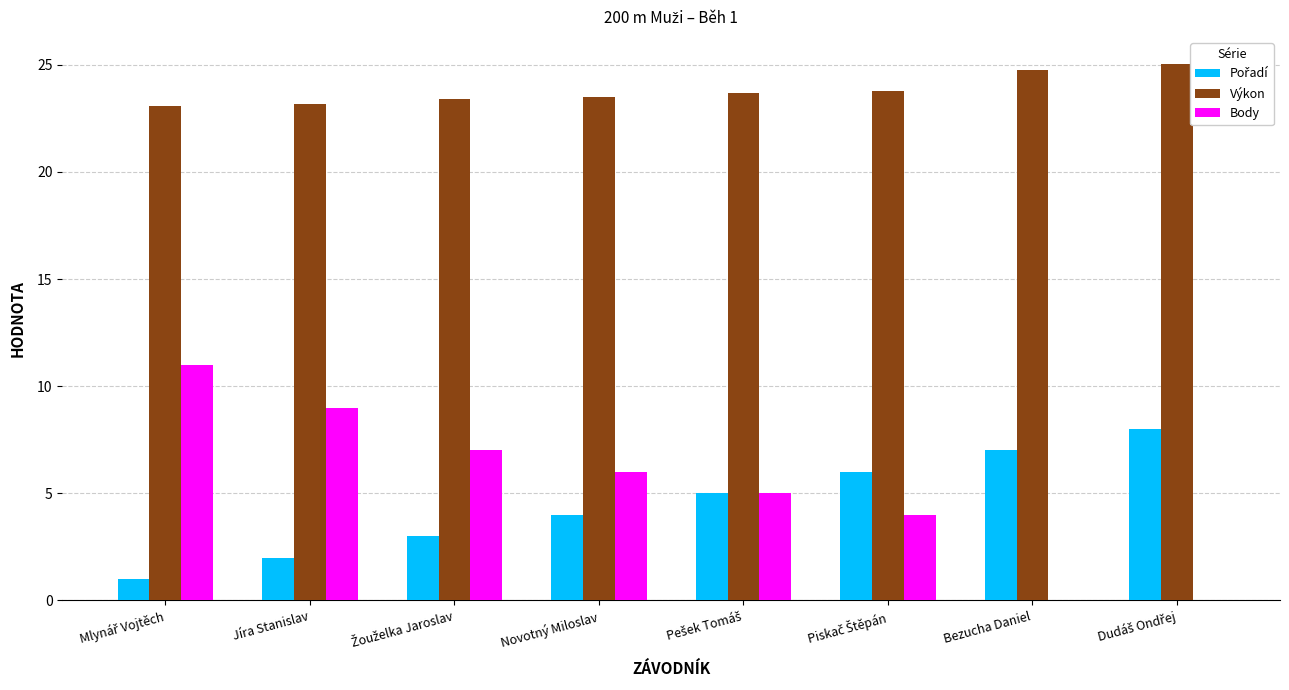

Which series has the largest total across all categories?

Výkon